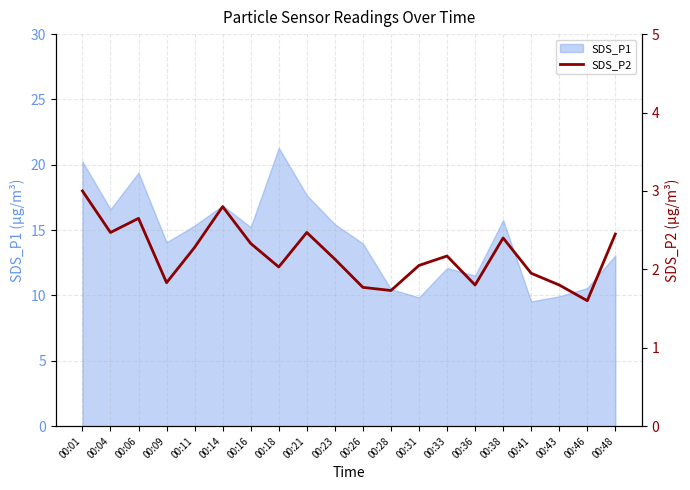

At which label is the value closest to 2?

00:18